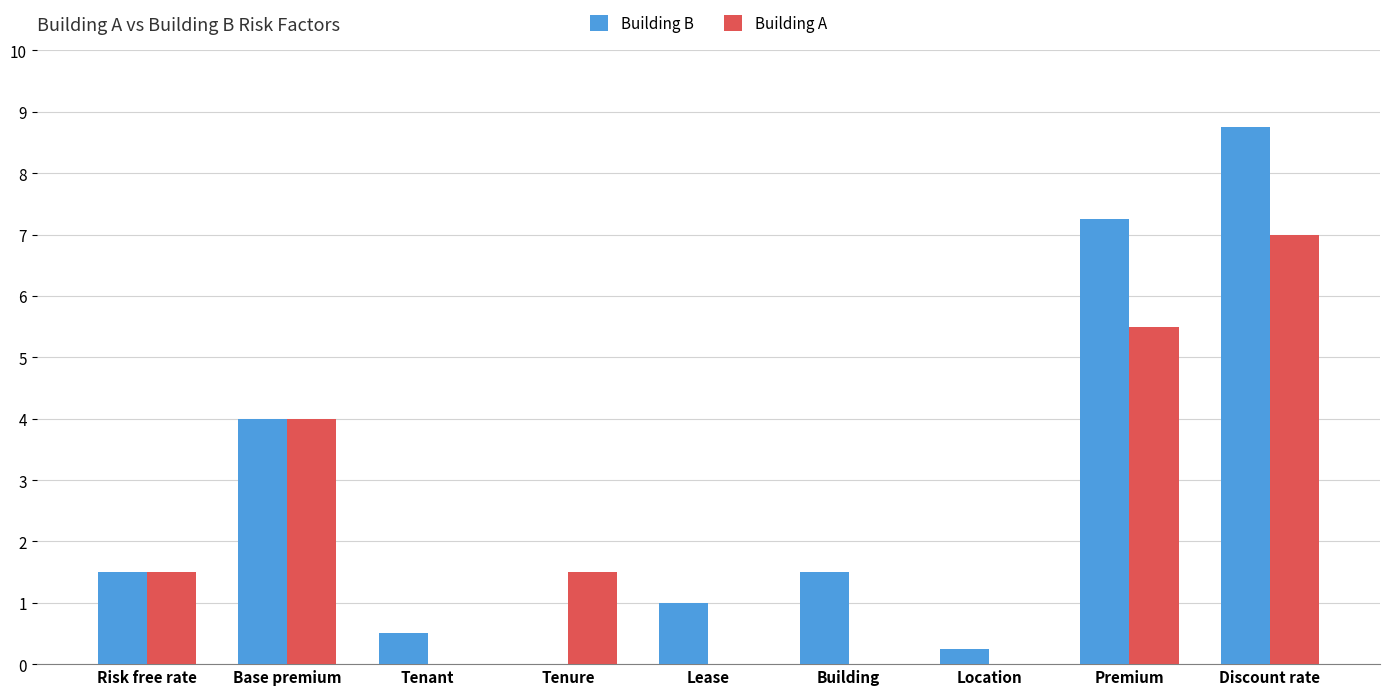

Is it true that Building B equals 1.7 at Lease?

False